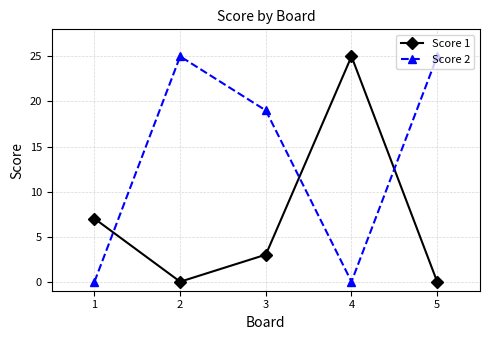

Between 1 and 5, which series saw the biggest shift?

Score 2